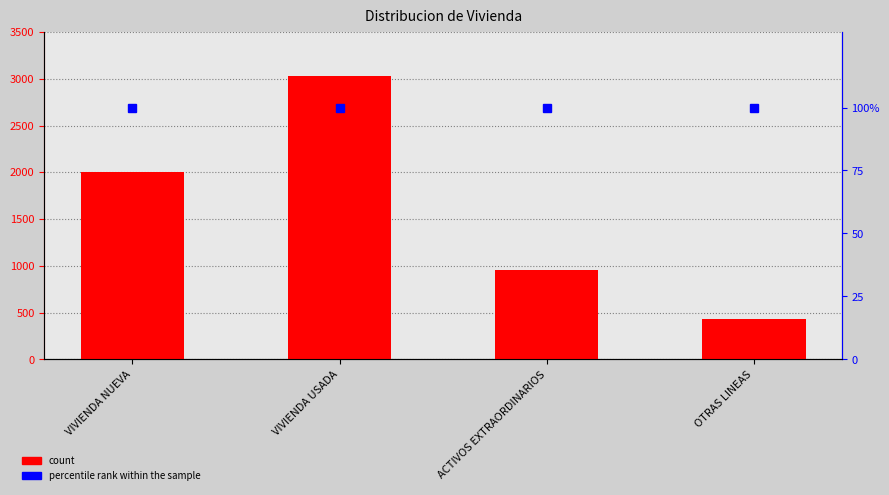

What is the lowest value of the count series?

431